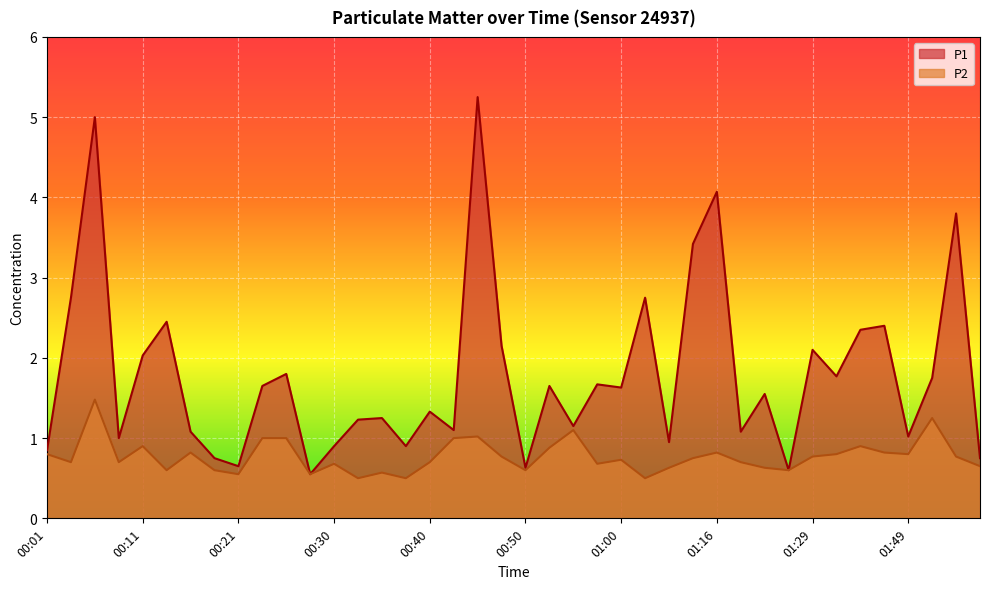

True or false: P2 and P1 cross at least once.

False